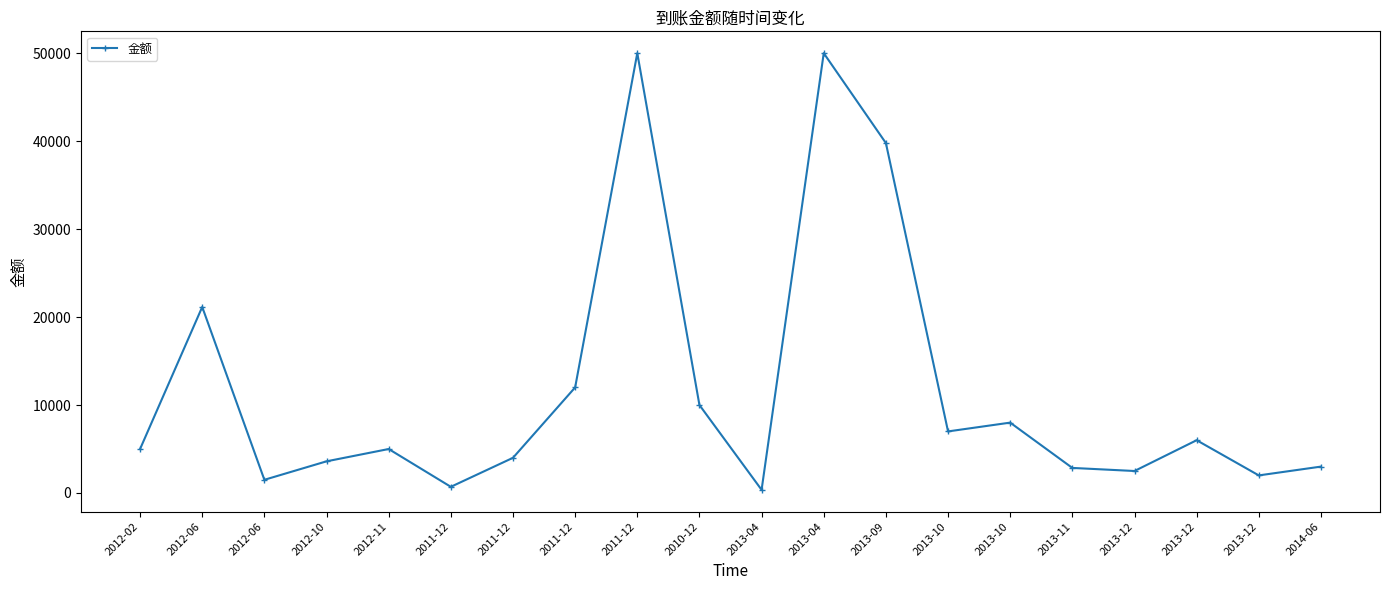

How many lines are shown in the chart?

1